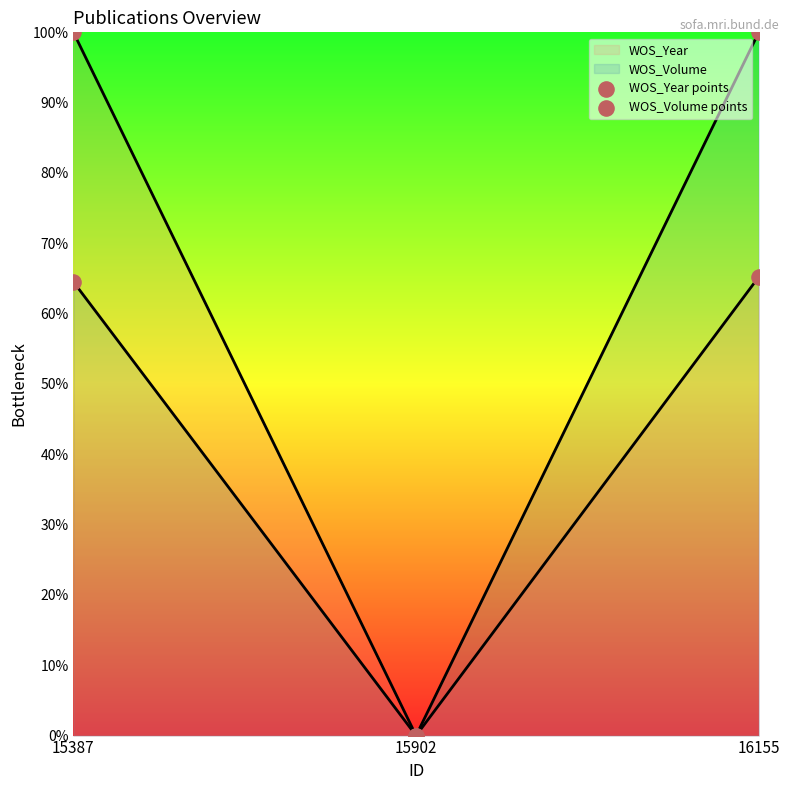

Is the value of WOS_Volume points at 16155 greater than the value of WOS_Year points at 15902?

Yes